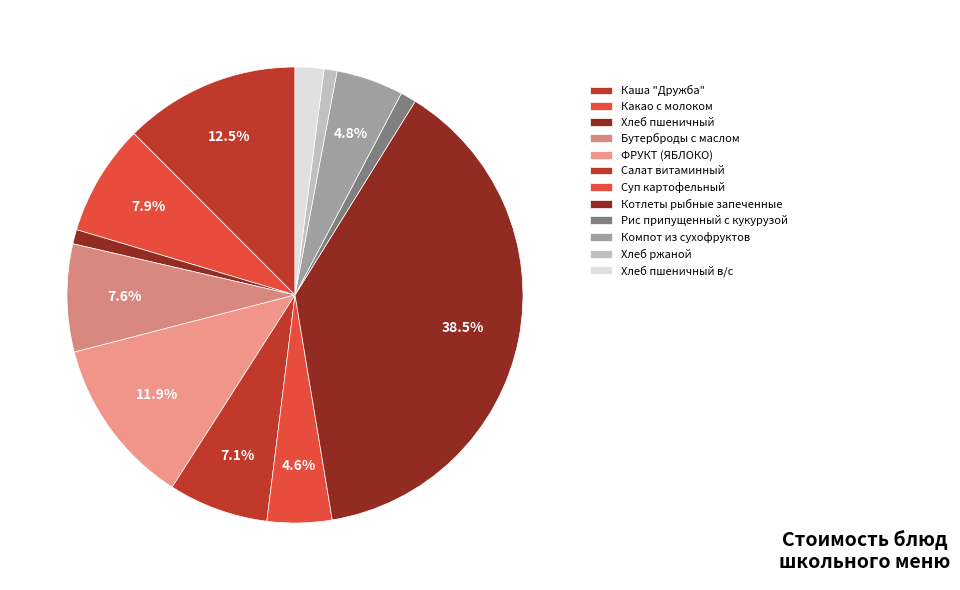

Which category has the smallest portion of the pie?

Хлеб ржаной